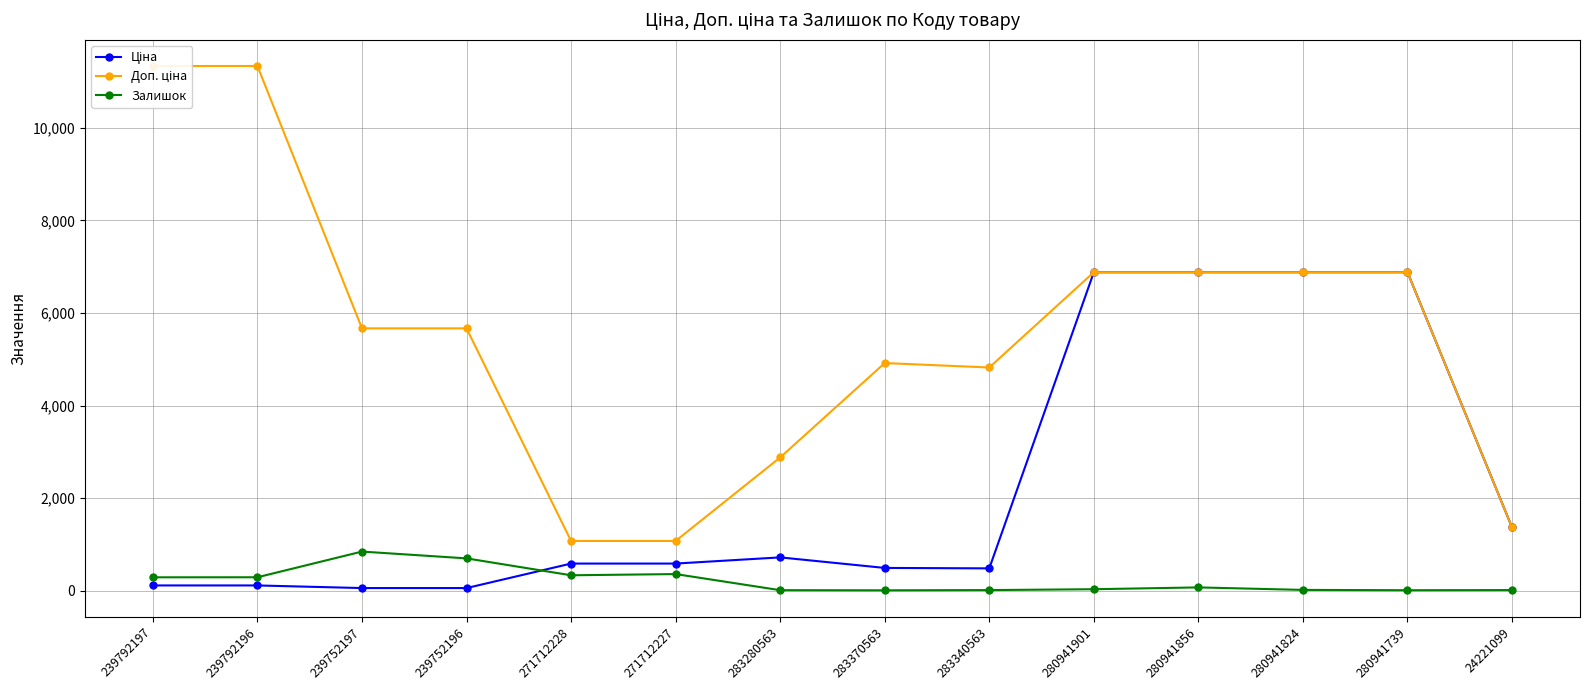

True or false: Залишок and Доп. ціна cross at least once.

False